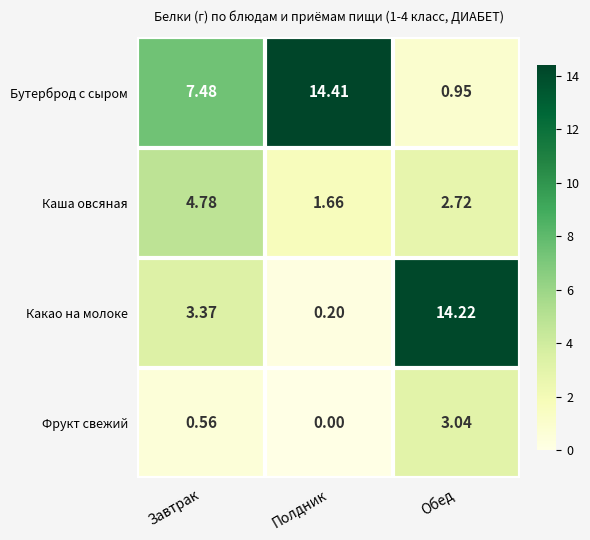

What is the total value across all series at Завтрак?

16.2